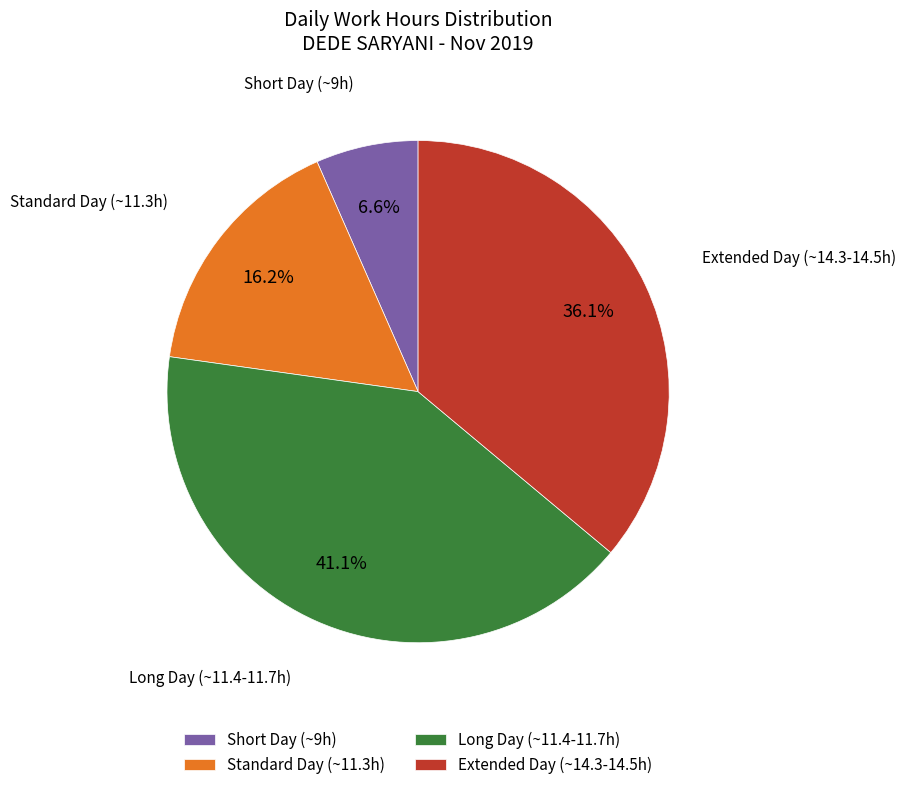

Approximately how many times larger is the value at Extended Day (~14.3-14.5h) compared to Standard Day (~11.3h)?

2.2